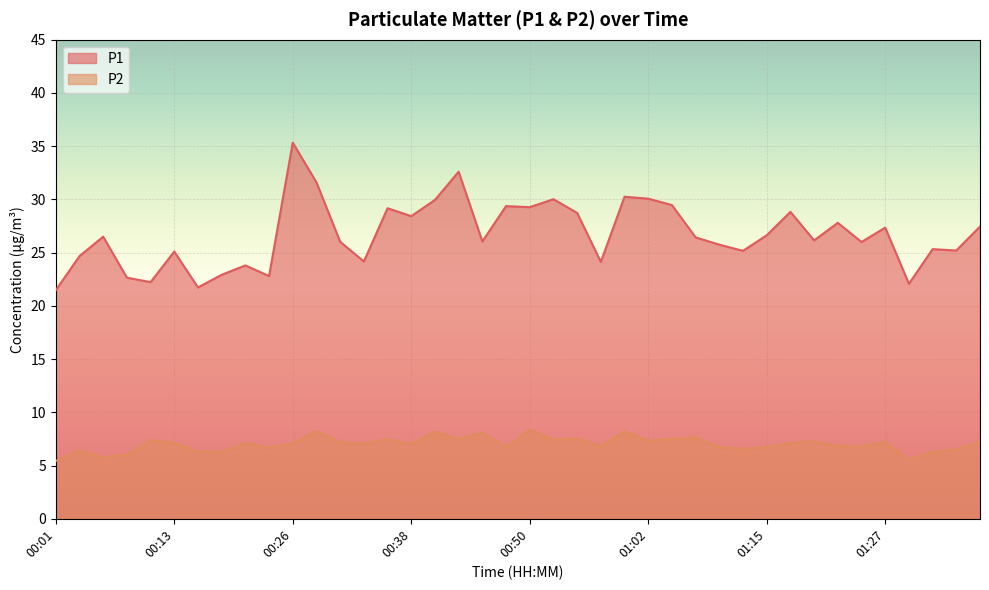

What is the value of the P1 point at the 22nd from the left?

30.0